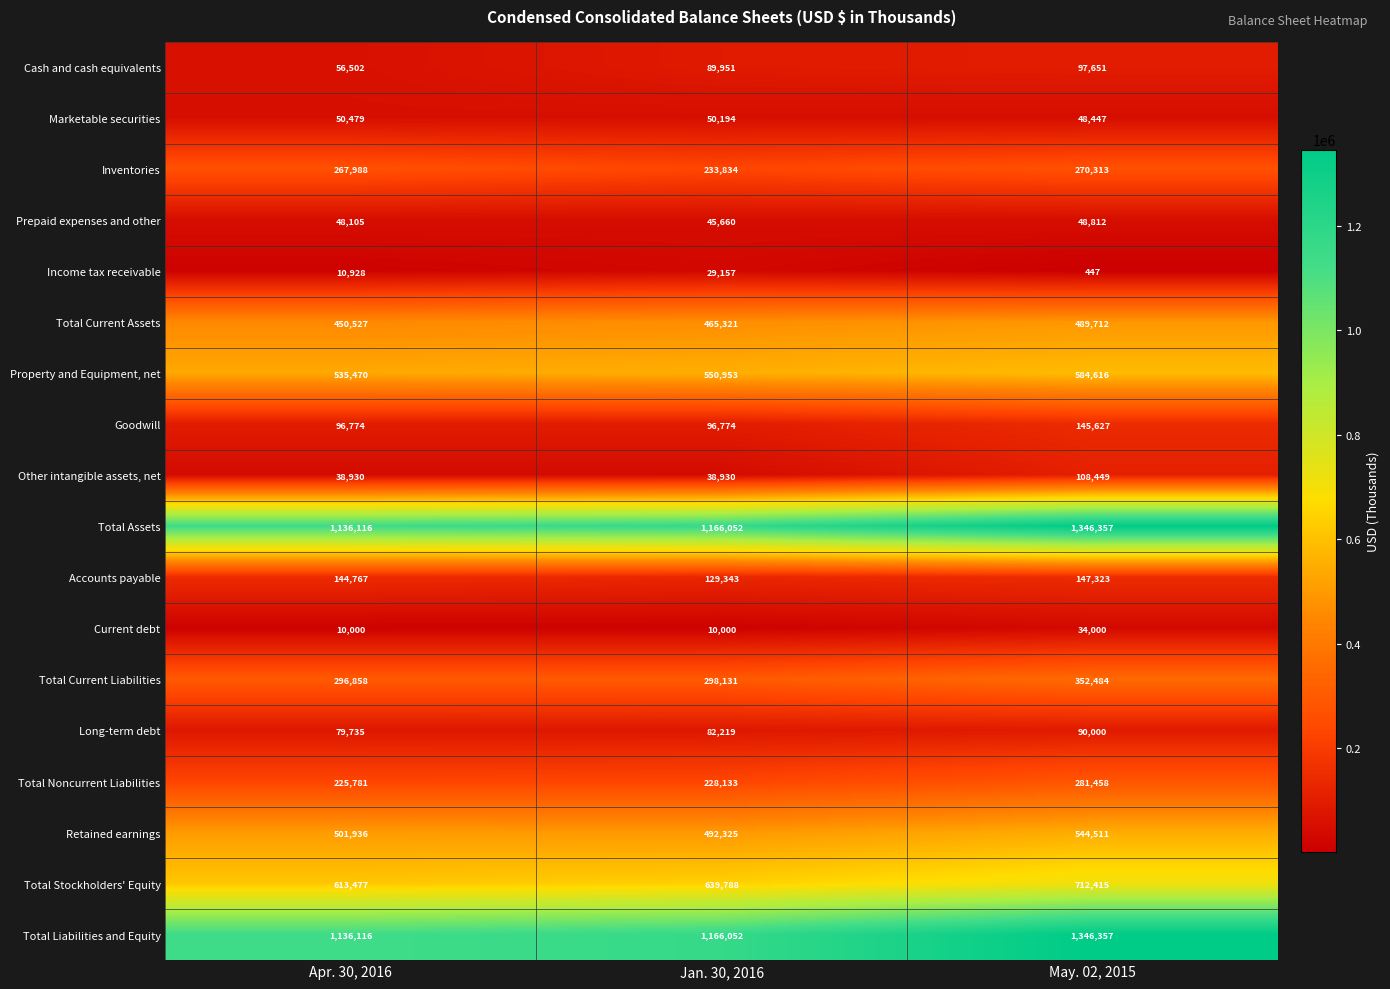

What is the greatest value displayed?

1346357